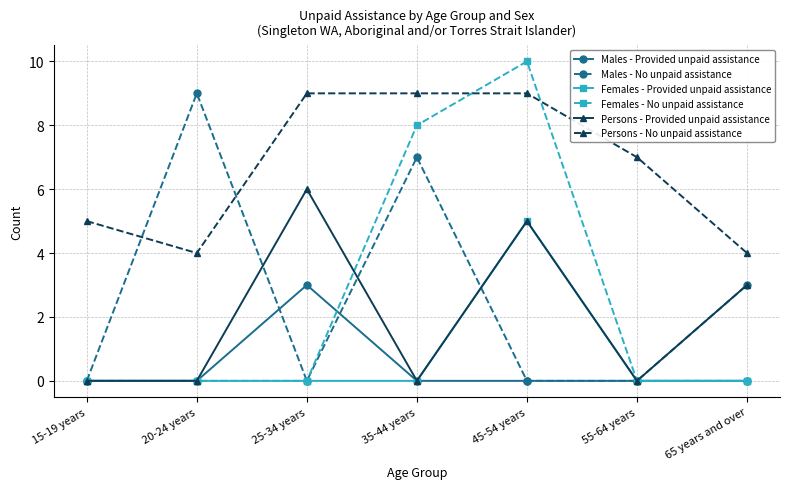

How many distinct data groups are displayed?

6